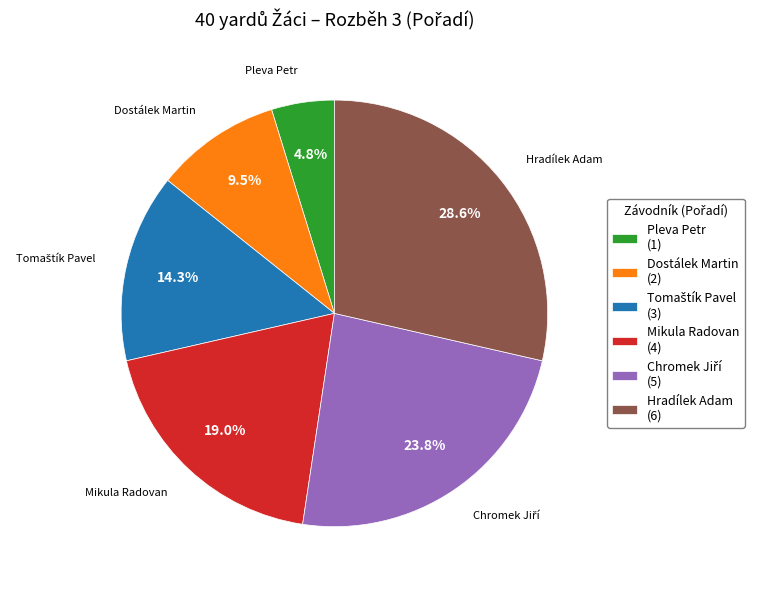

To the nearest percent, what is the difference between the largest and smallest slice percentages?

24%